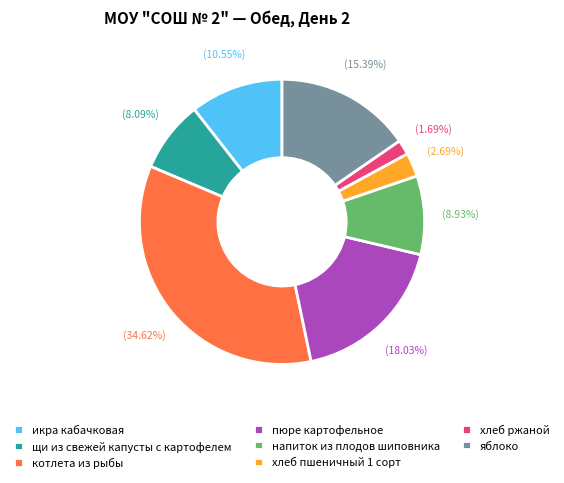

How many slices are in this pie chart?

8